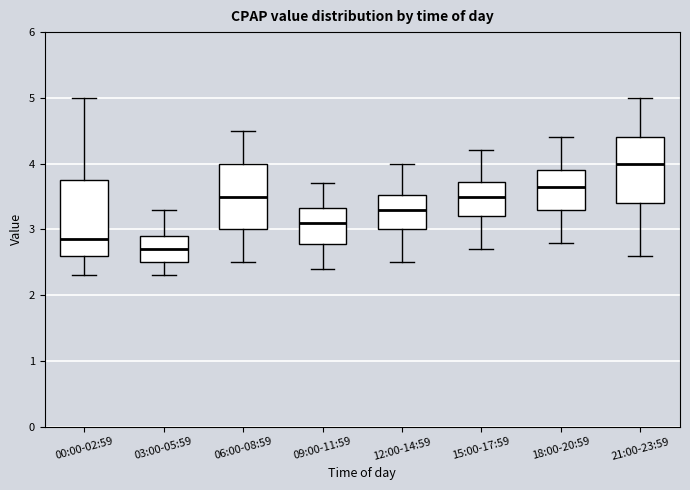

Which box's median line is the highest?

21:00-23:59